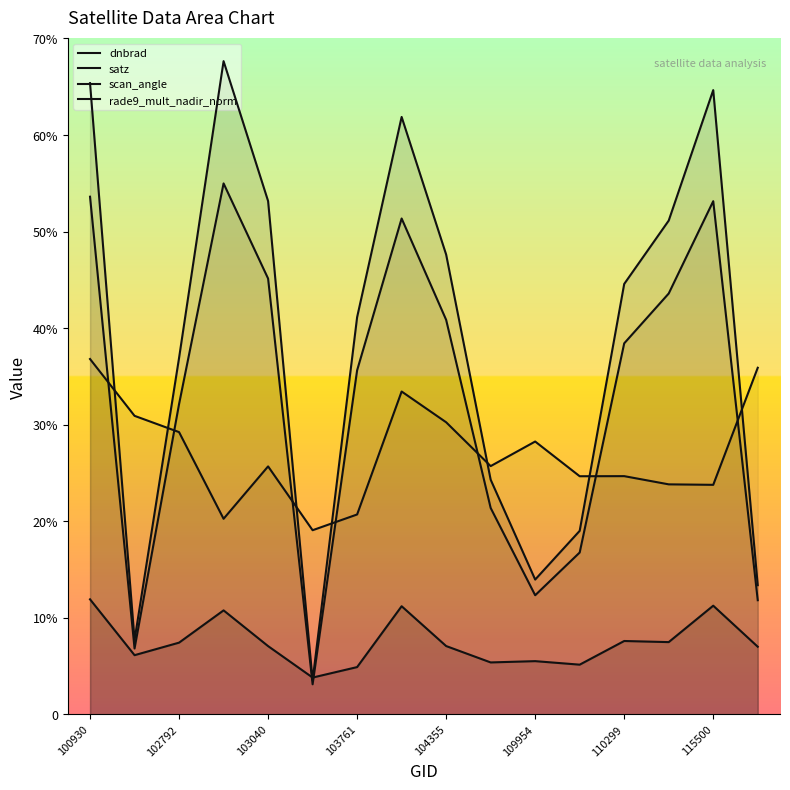

At 9, list the series in order from largest to smallest.

rade9_mult_nadir_norm, satz, scan_angle, dnbrad